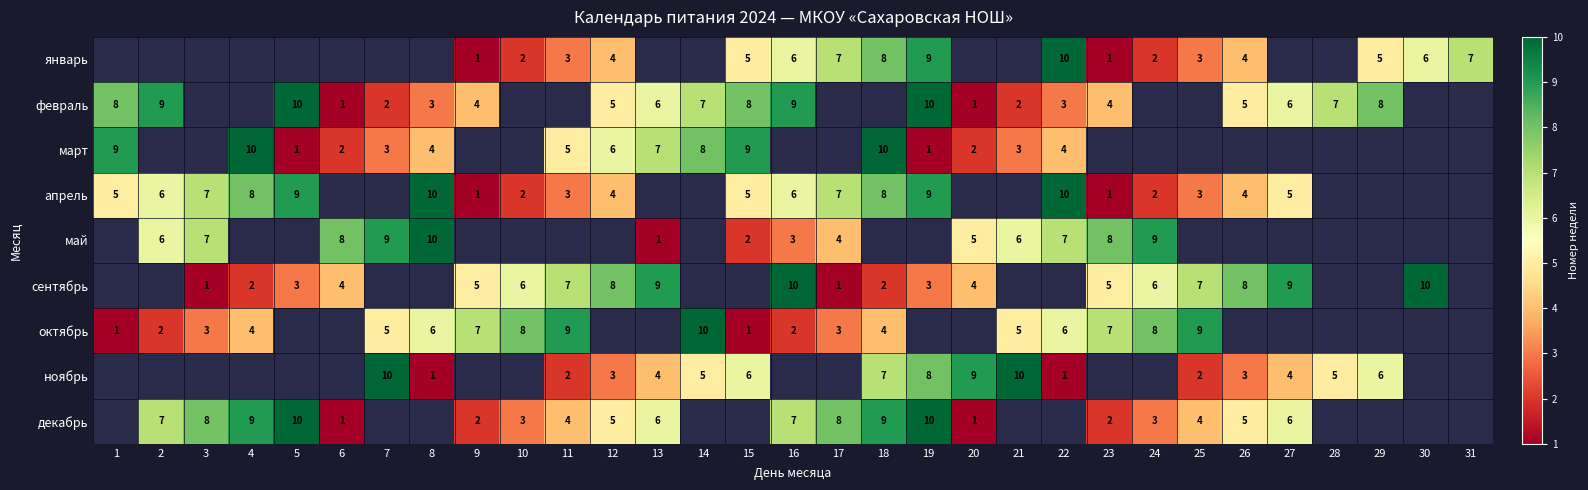

Which label corresponds to the smallest value in the chart?

9